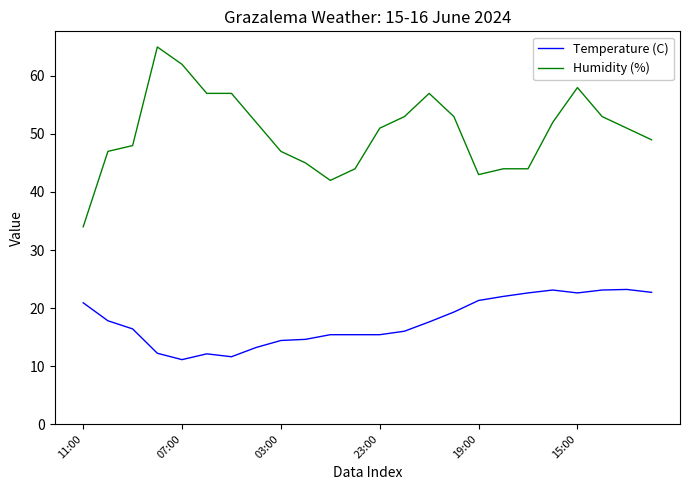

What are all the series names shown in the legend?

Temperature (C), Humidity (%)